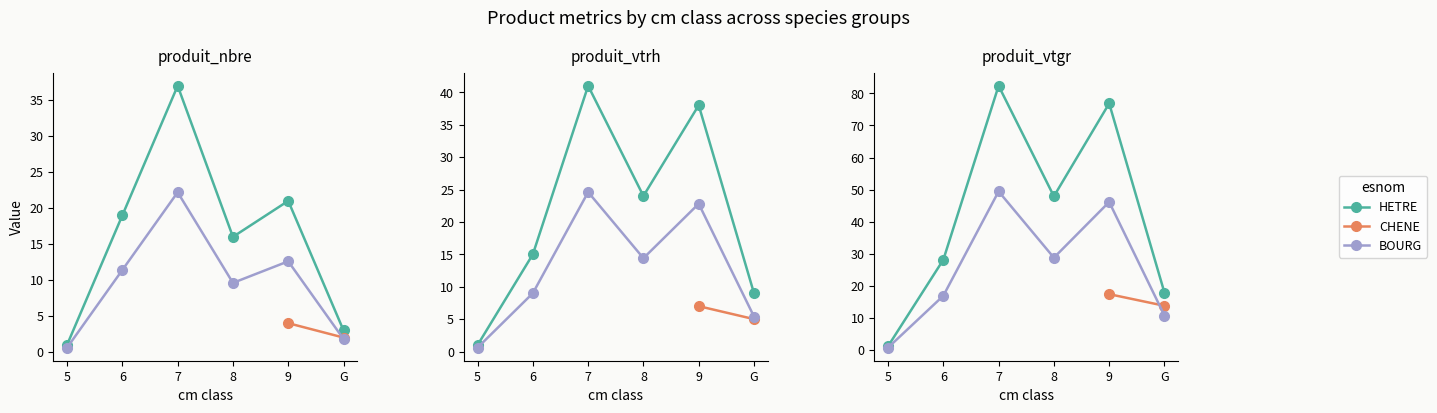

At G, list the series in order from largest to smallest.

produit_vtgr, produit_vtrh, produit_nbre